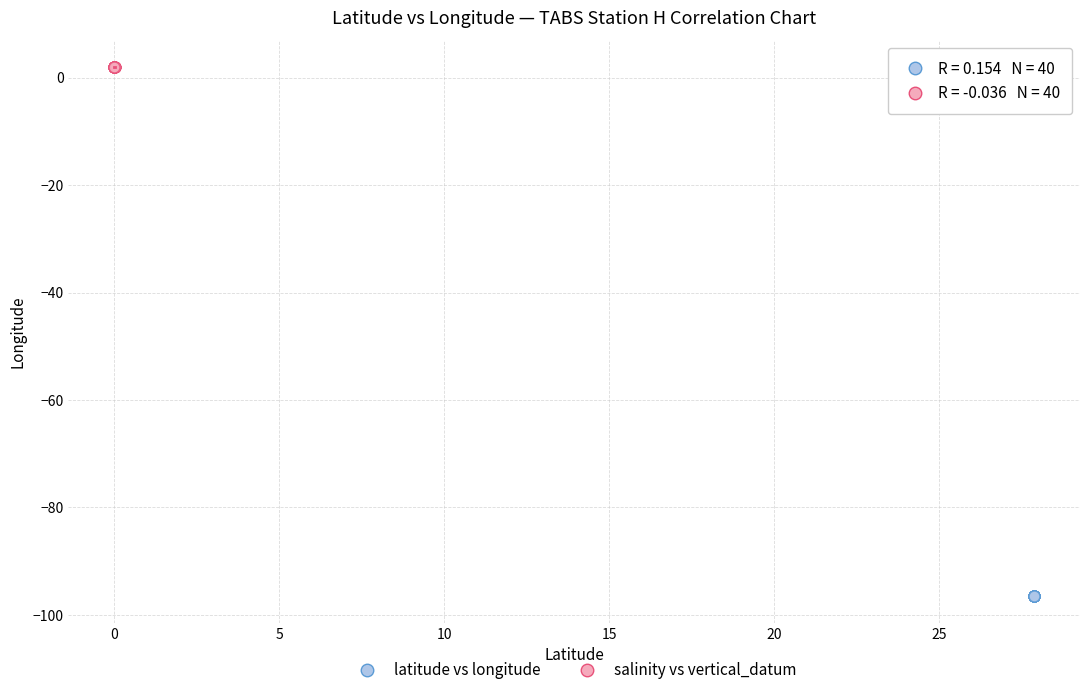

Which series has the largest Y range (max minus min)?

latitude vs longitude